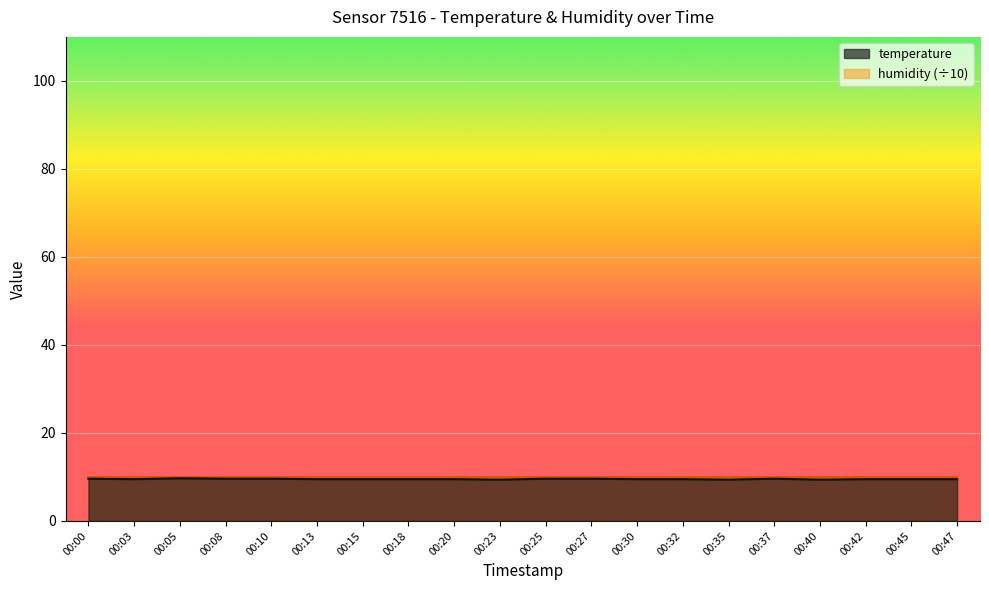

Reading left to right, transcribe all the data shown in this chart.

00:00=9.6	00:03=9.5	00:05=9.7	00:08=9.6	00:10=9.6	00:13=9.5	00:15=9.5	00:18=9.5	00:20=9.5	00:23=9.4	00:25=9.6	00:27=9.6	00:30=9.5	00:32=9.5	00:35=9.4	00:37=9.6	00:40=9.4	00:42=9.5	00:45=9.5	00:47=9.5